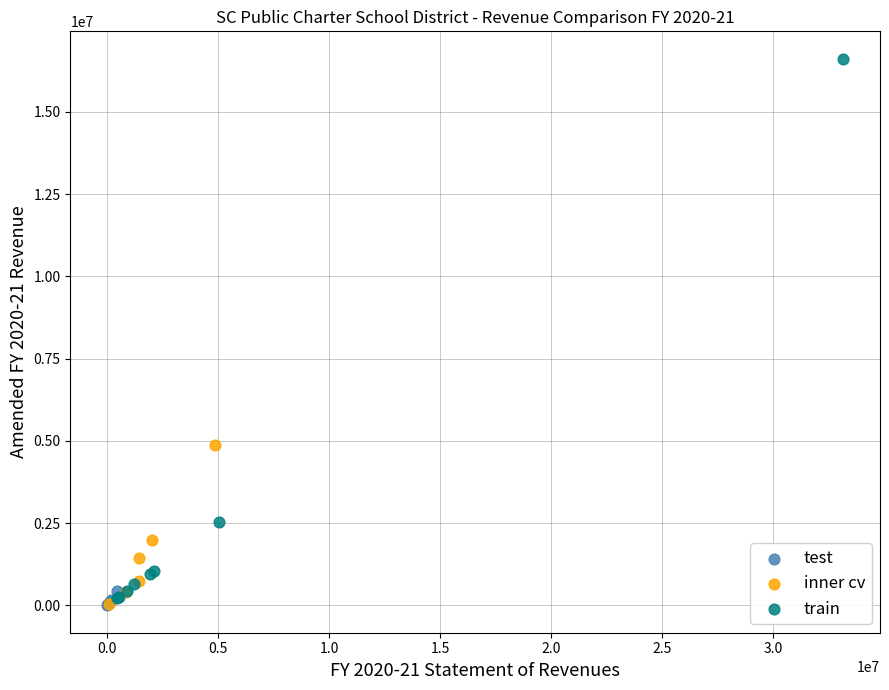

Which series contains the highest Y value?

train